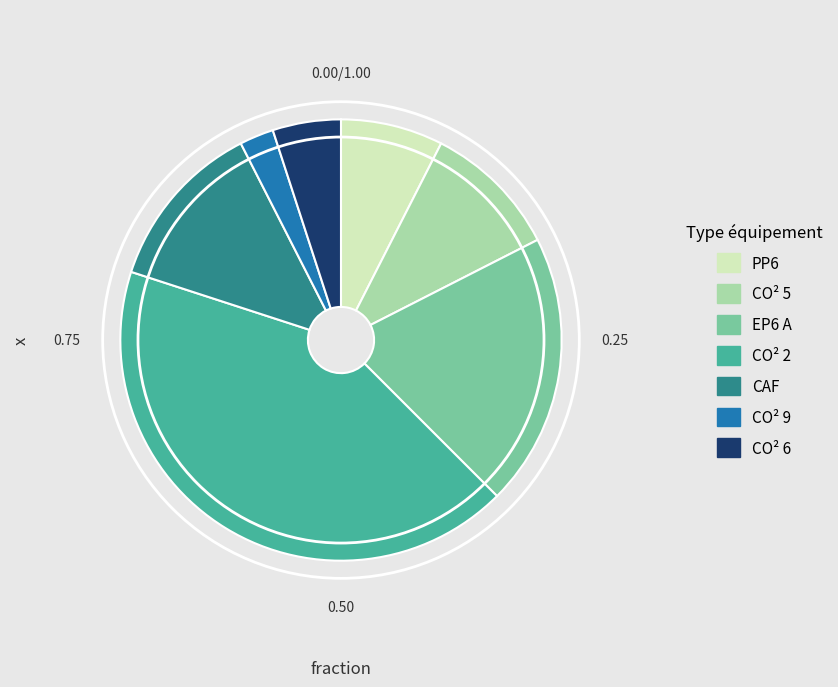

Does CAF account for over 50% of the chart?

No